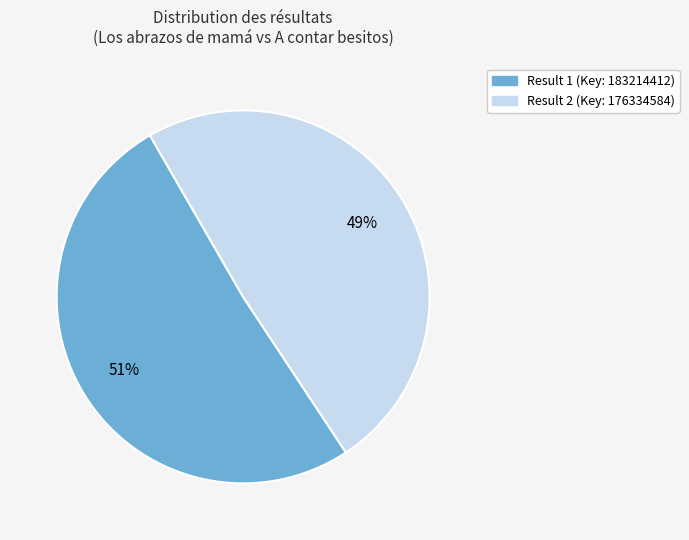

Is it true that 2 is 49% of the pie?

True